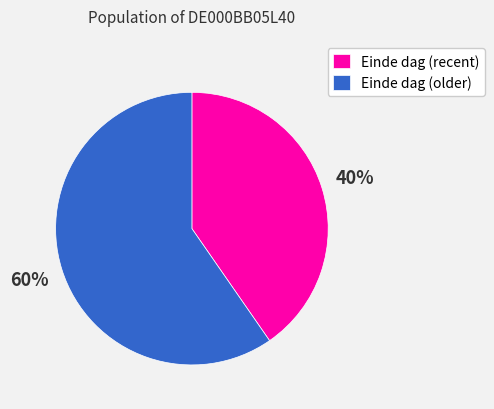

How many segments does this pie chart have?

2